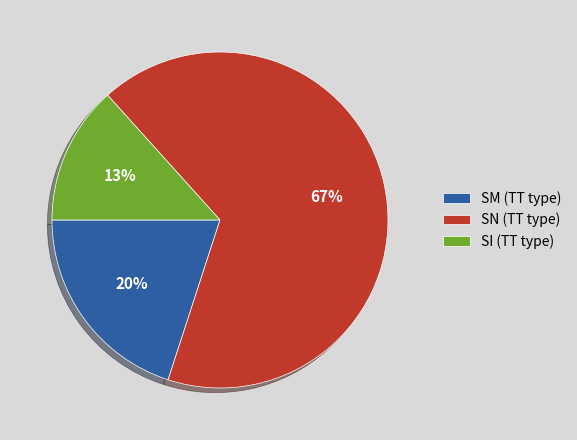

To the nearest percent, what percentage of the pie is SM?

20%